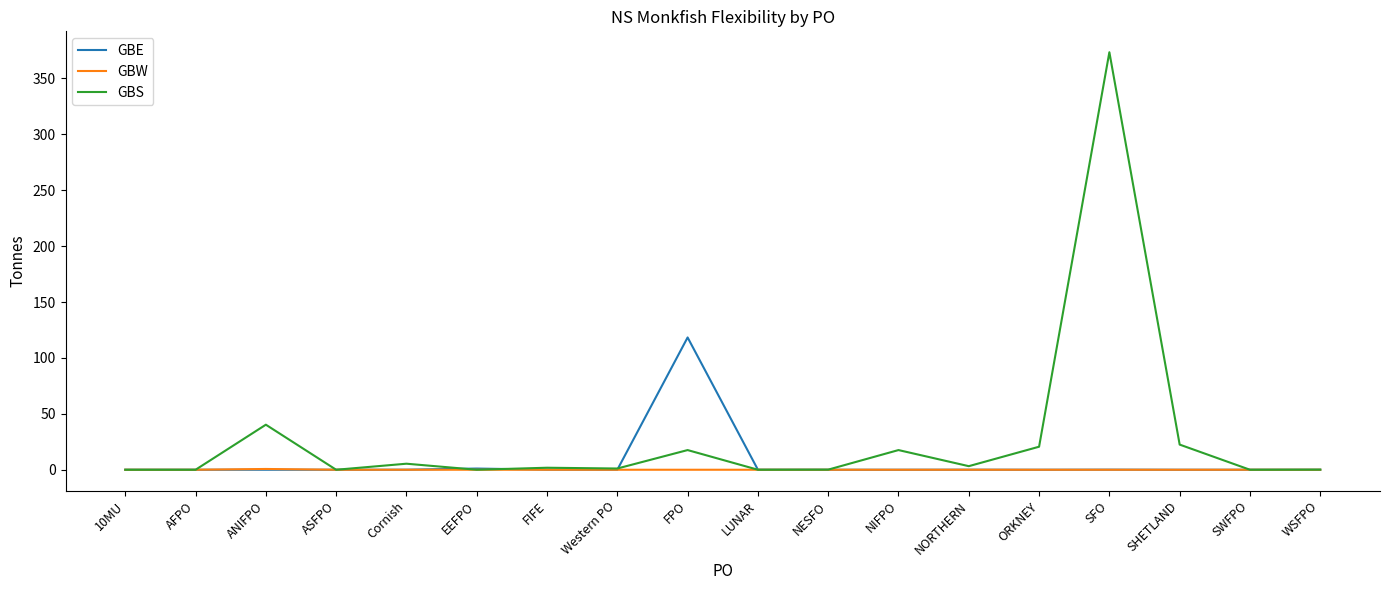

What is the difference between the maximum and minimum values in the GBS series?

373.5